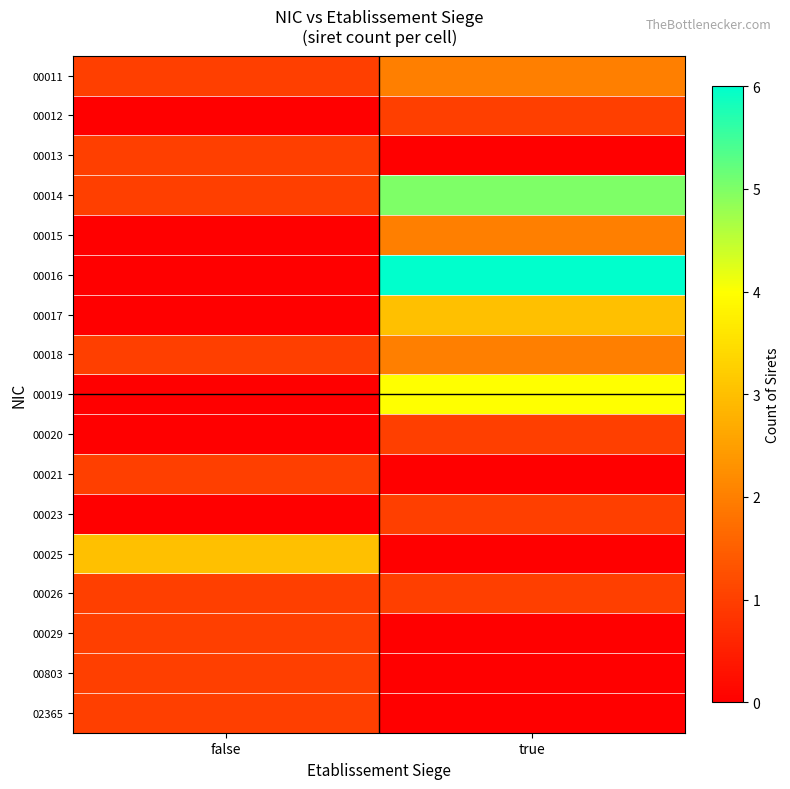

How many data points does each series have?

2